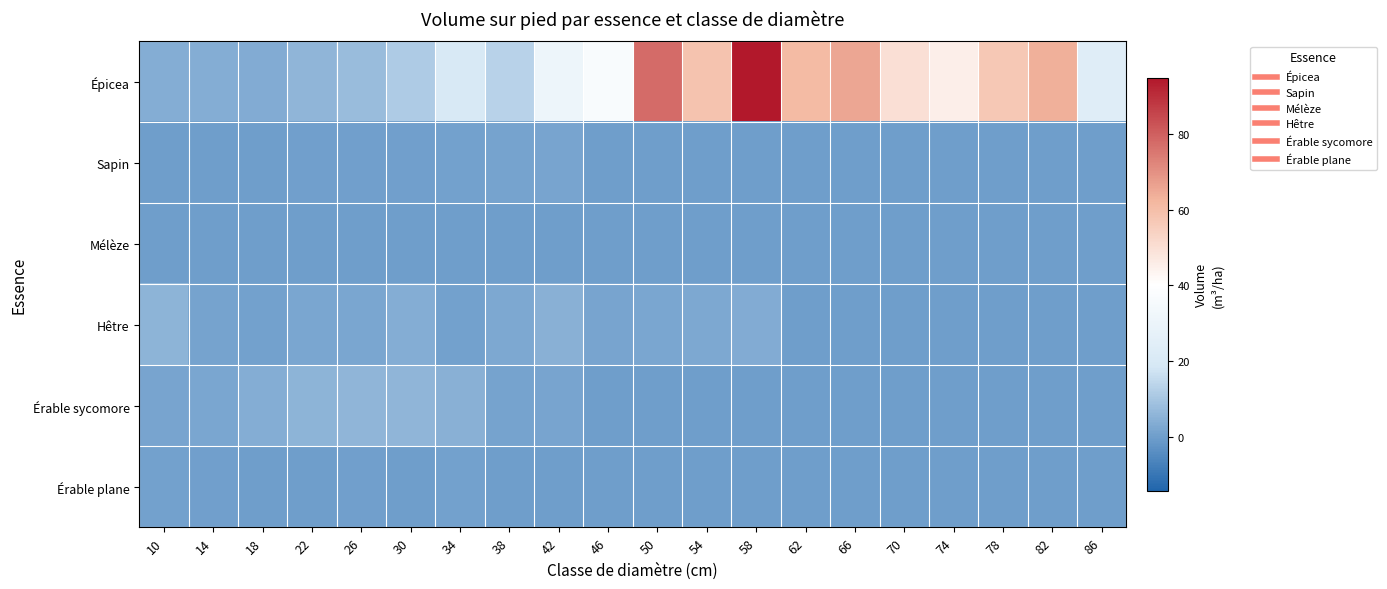

What is the total value across all series at 34?

27.6